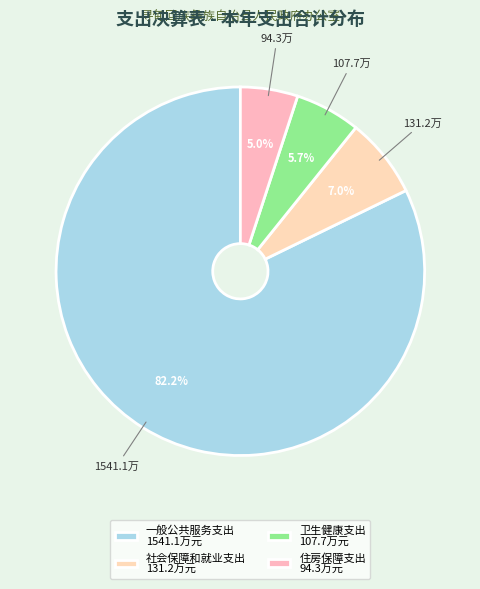

Is the sum of 社会保障和就业支出 and 卫生健康支出 greater than half?

No